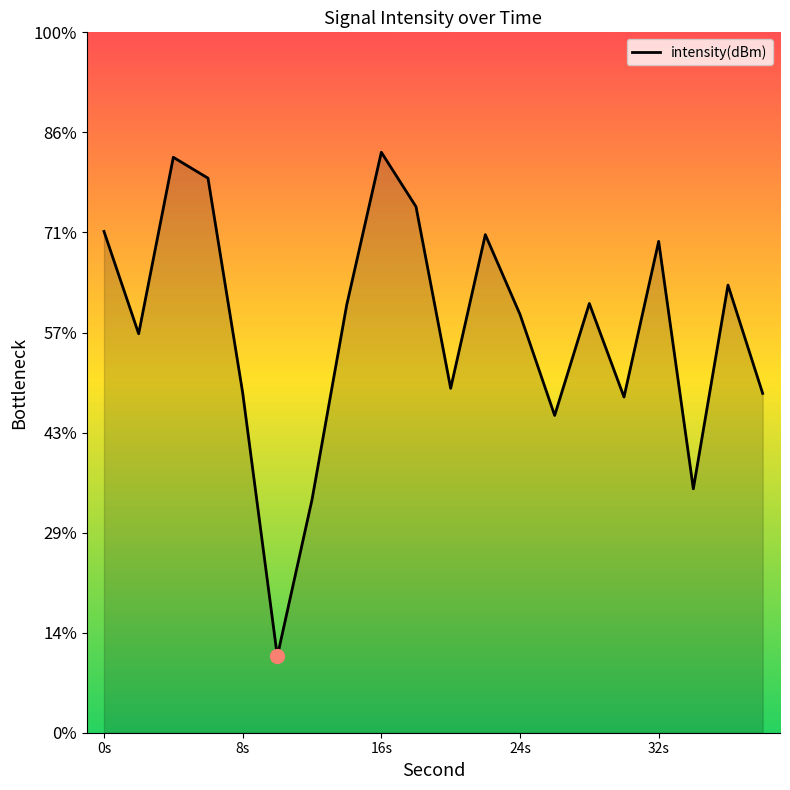

Which category has the highest value across all series?

16s